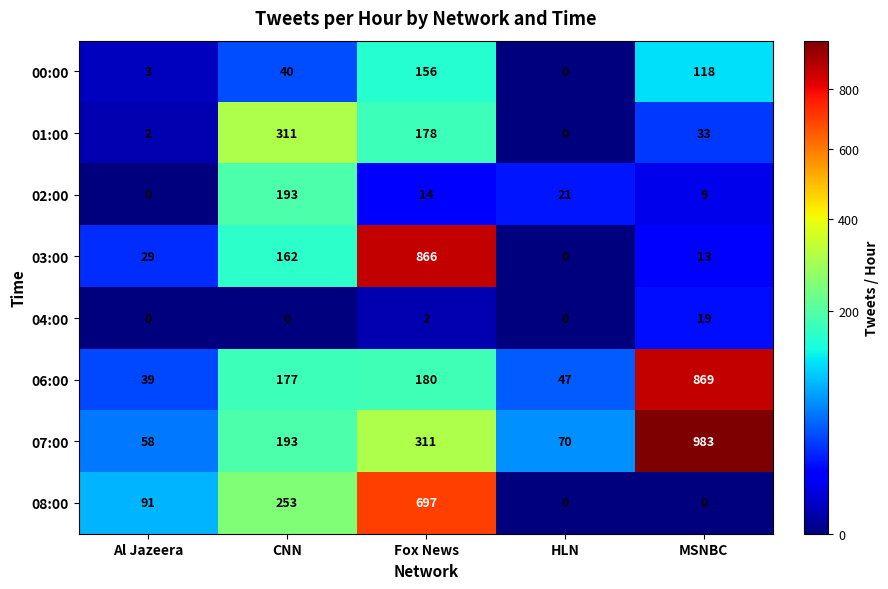

At which category is the sum across all series the highest?

Fox News